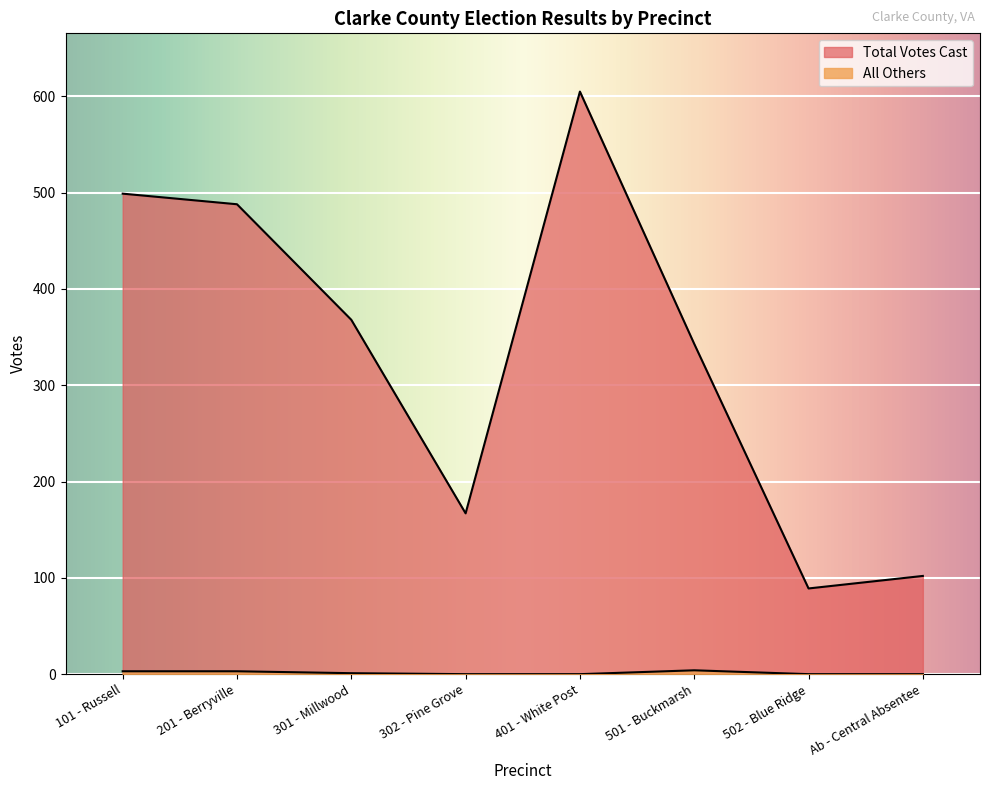

Between 101 - Russell and Ab - Central Absentee, which series saw the biggest shift?

Total Votes Cast